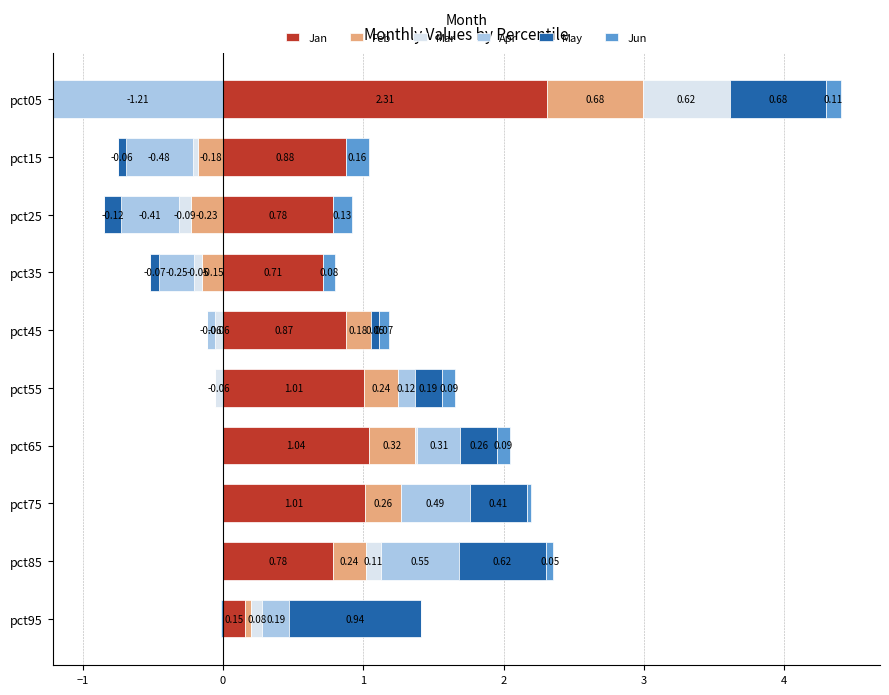

Does the chart contain stacked bars?

No